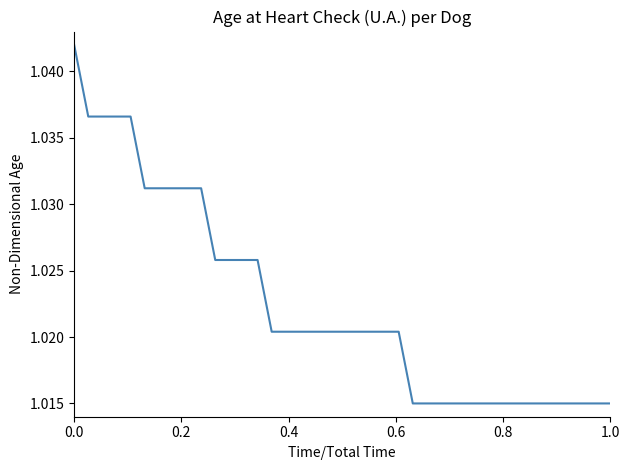

The value at 1.0 is 1.6. True or false?

False